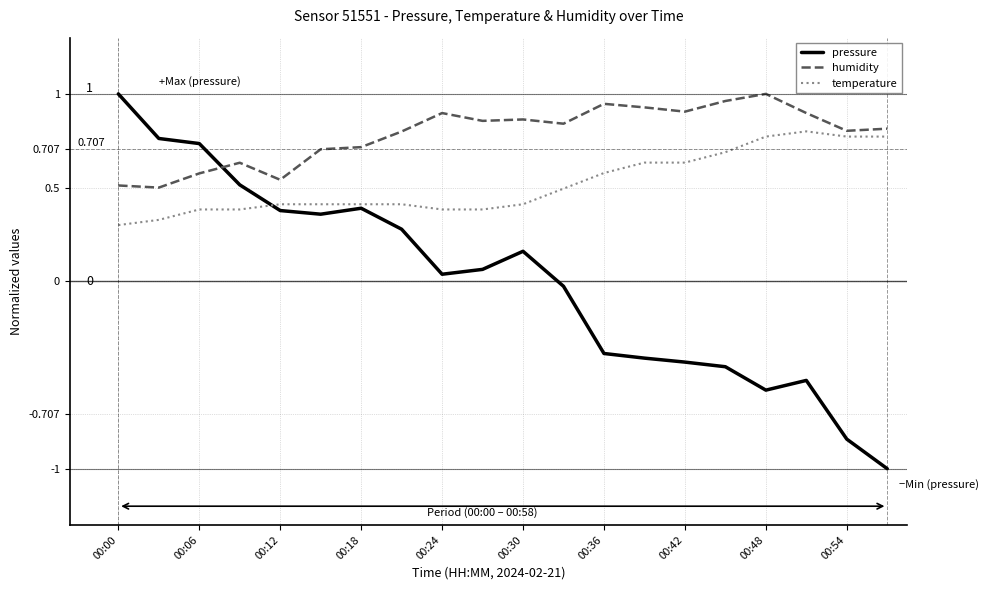

List the series in order of their overall mean, lowest first.

pressure, temperature, humidity